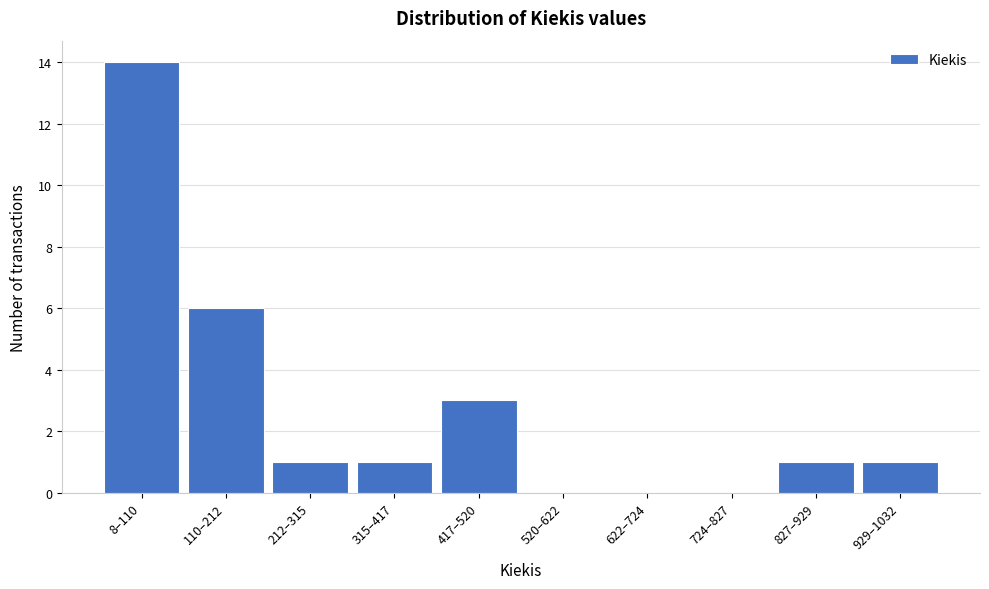

Reading left to right, extract all data points from this chart.

8–110=14	110–212=6	212–315=1	315–417=1	417–520=3	520–622=0	622–724=0	724–827=0	827–929=1	929–1032=1